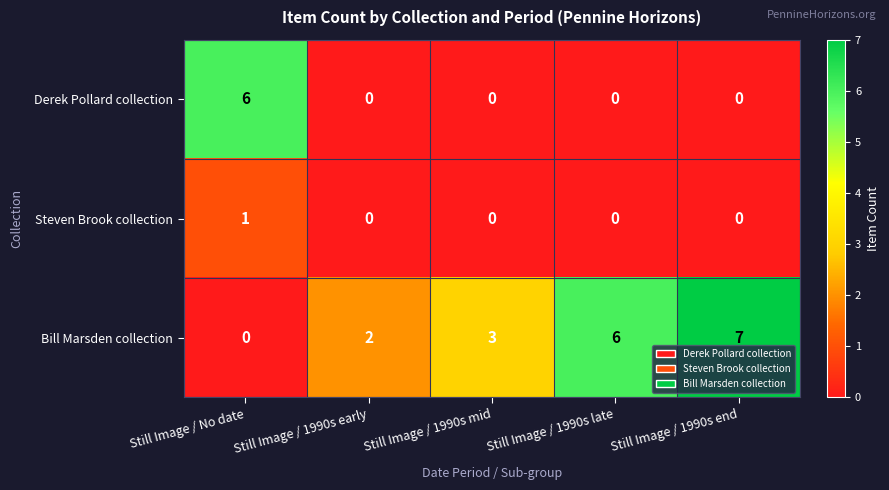

How many categories are shown in the chart?

5